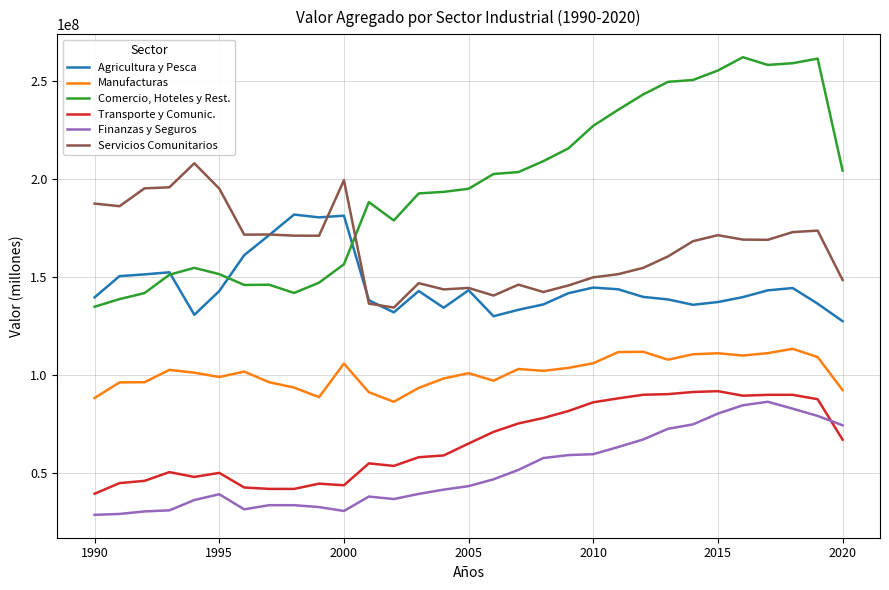

What is the minimum value shown in the chart?

28826319.1